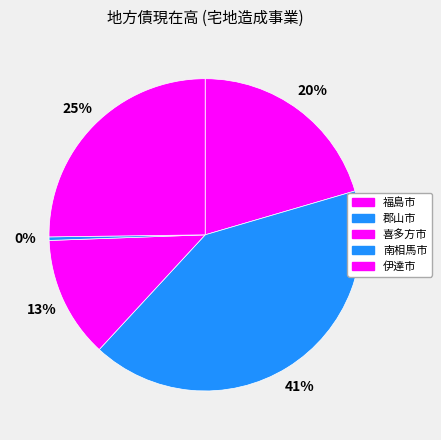

What percentage is the 郡山市 slice, to the nearest percent?

41%